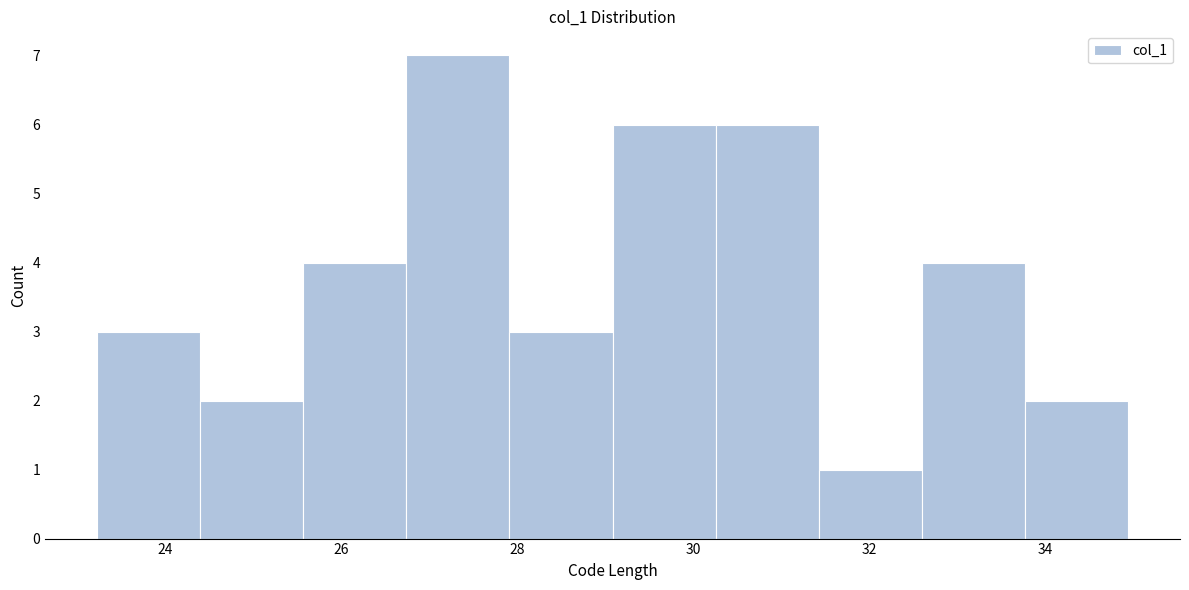

Reading left to right, transcribe this chart: for each bar, give the range it covers on the x-axis and its height. Neither the bar edges nor the heights are printed on the chart, so give them approximately, as read against the axes.

23.2 to 24.4: 3
24.4 to 25.6: 2
25.6 to 26.8: 4
26.8 to 28.0: 7
28.0 to 29.0: 3
29.0 to 30.2: 6
30.2 to 31.4: 6
31.4 to 32.6: 1
32.6 to 33.8: 4
33.8 to 35.0: 2